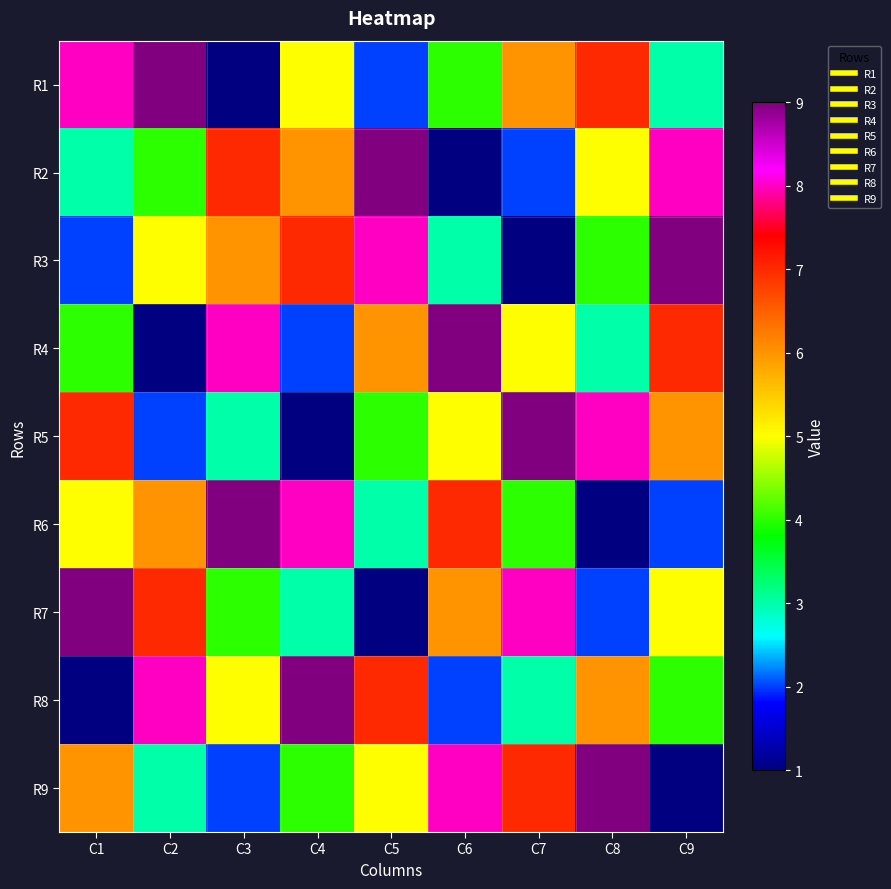

Which category has the highest value across all series?

C2